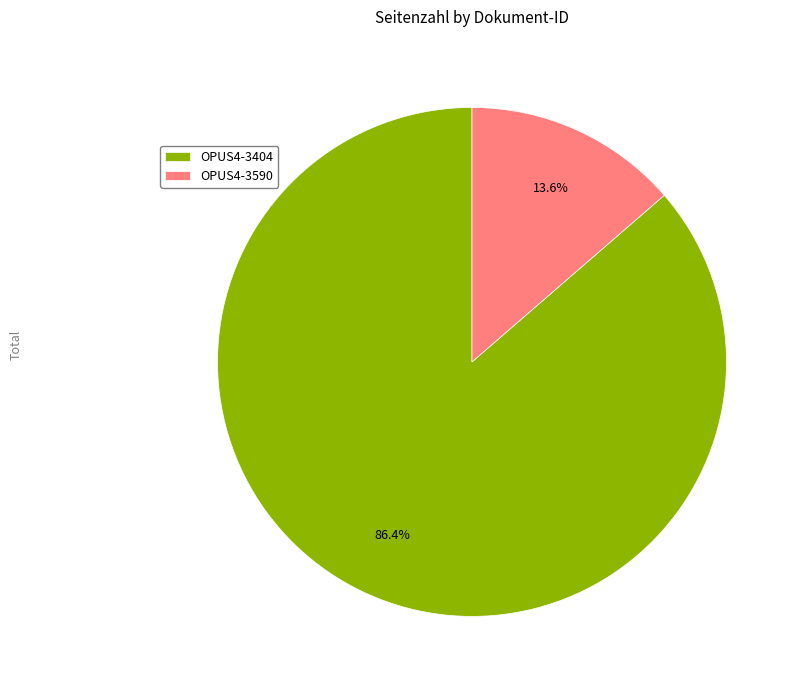

How many slices are in this pie chart?

2